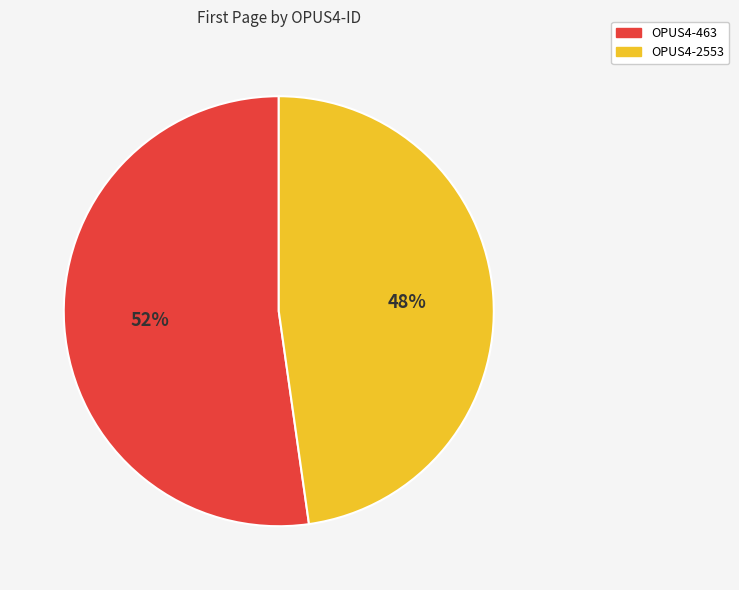

Rank the categories by value from lowest to highest.

OPUS4-2553, OPUS4-463